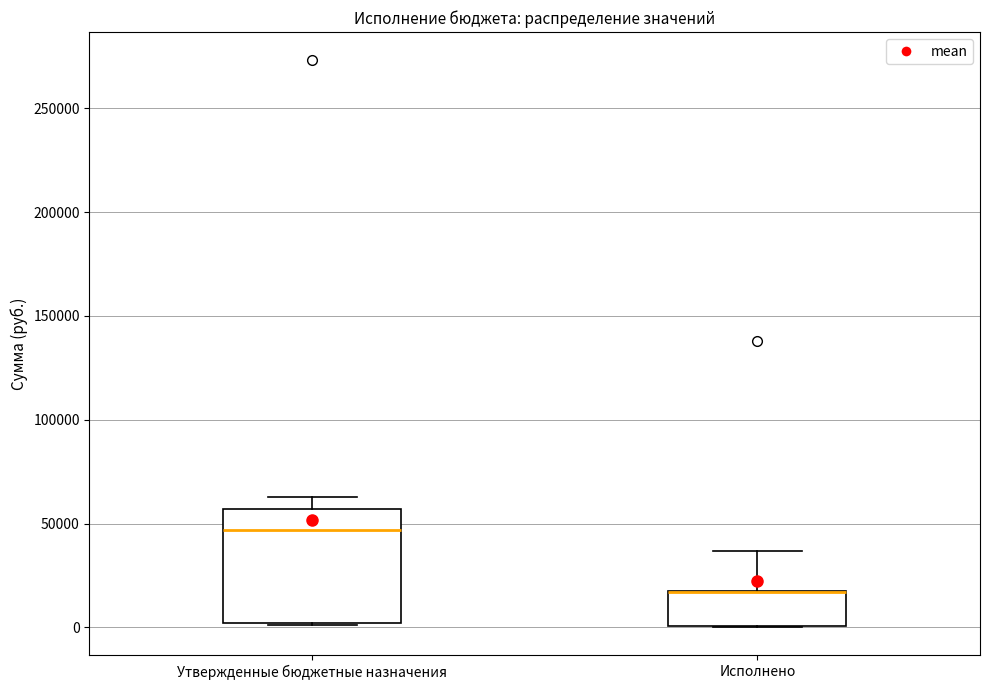

Reading left to right, read every box against the y-axis: the position of its median line, the range the box covers, and the ends of its whiskers. The values are not printed on the chart, so give them approximately, as read against the axis.

Утвержденные бюджетные назначения: median 45000, box 0 to 55000, whiskers 0 to 65000
Исполнено: median 15000 (drawn on the box's upper edge), box 0 to 20000, whiskers 0 to 35000